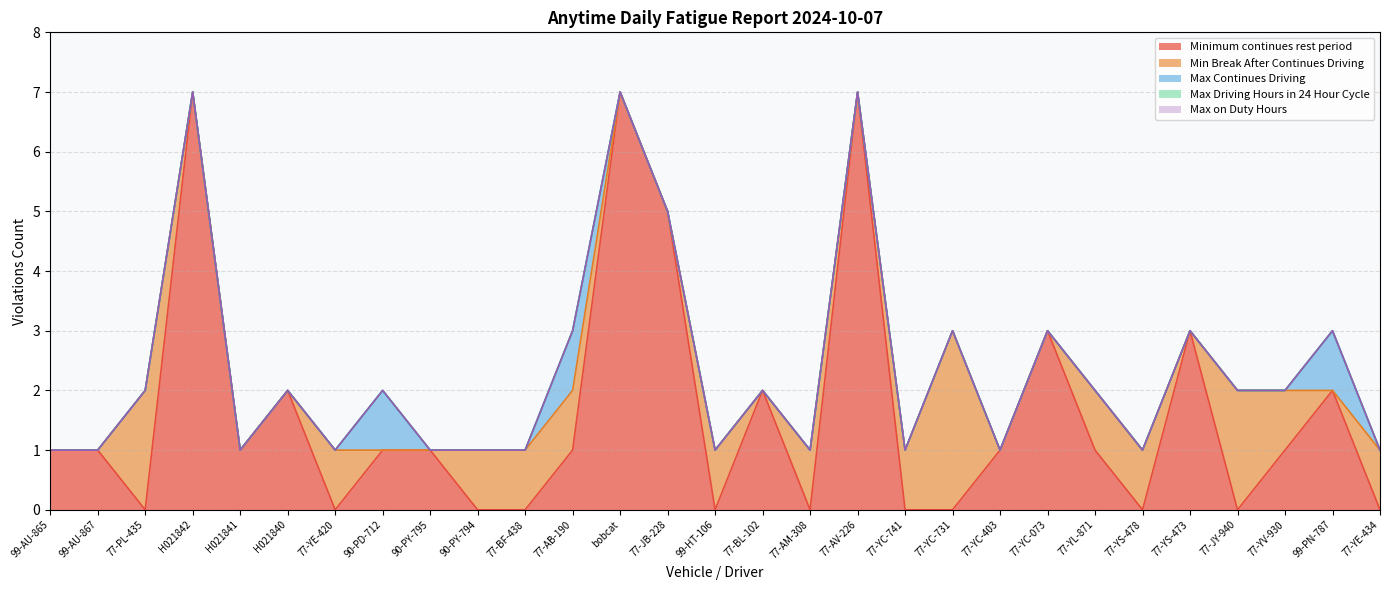

At which category is the sum across all series the highest?

H021842